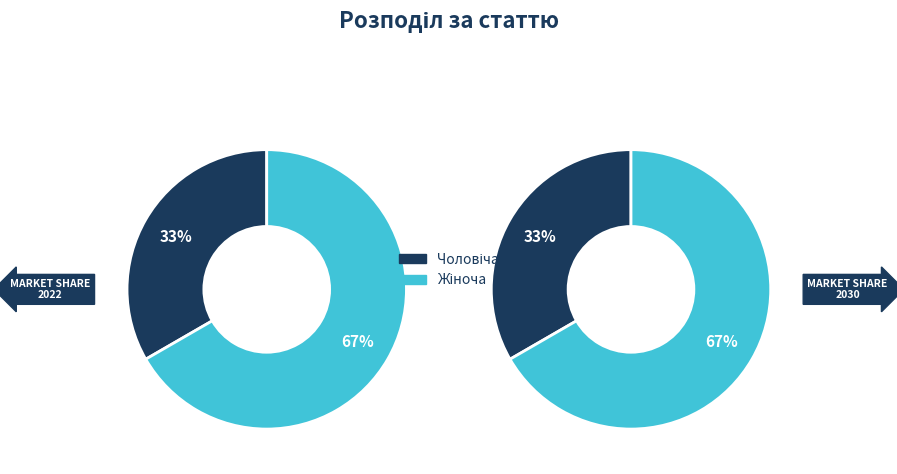

To the nearest percent, what percentage of the pie is Чоловіча?

33%